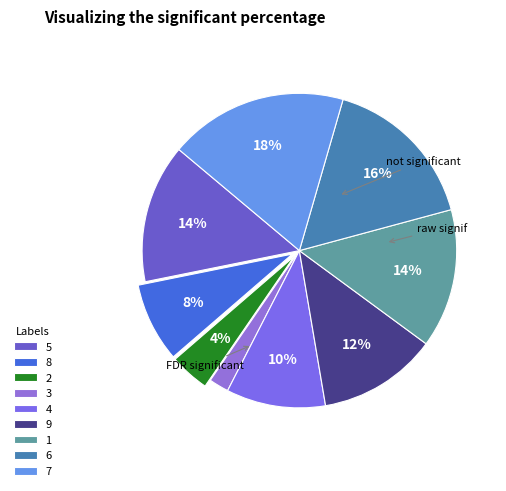

True or false: 1 accounts for 14% of the total.

True